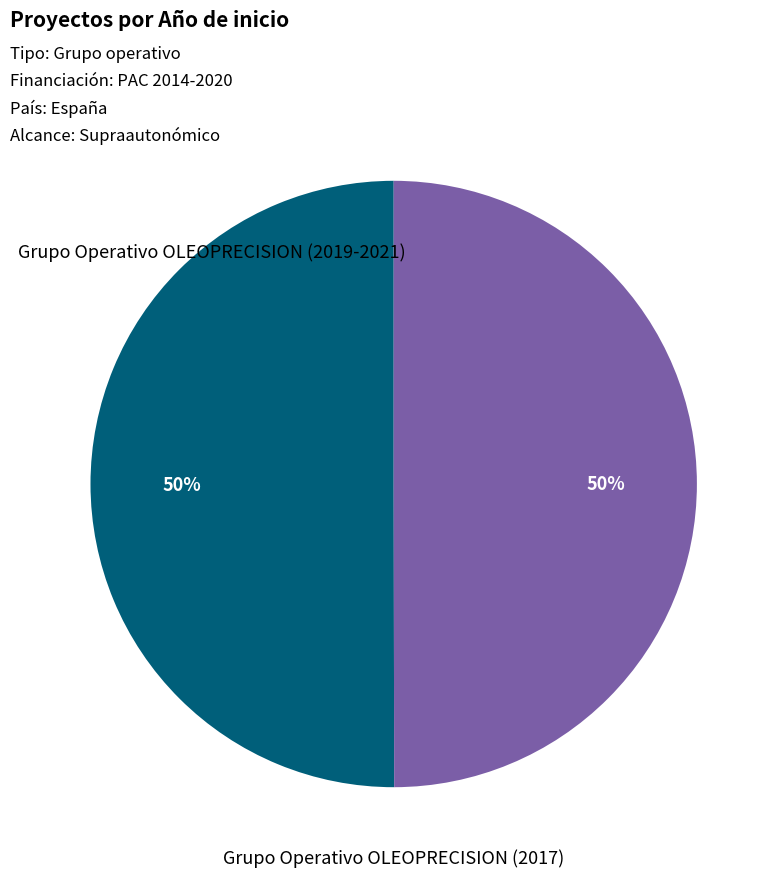

Count the number of slices in the pie.

2